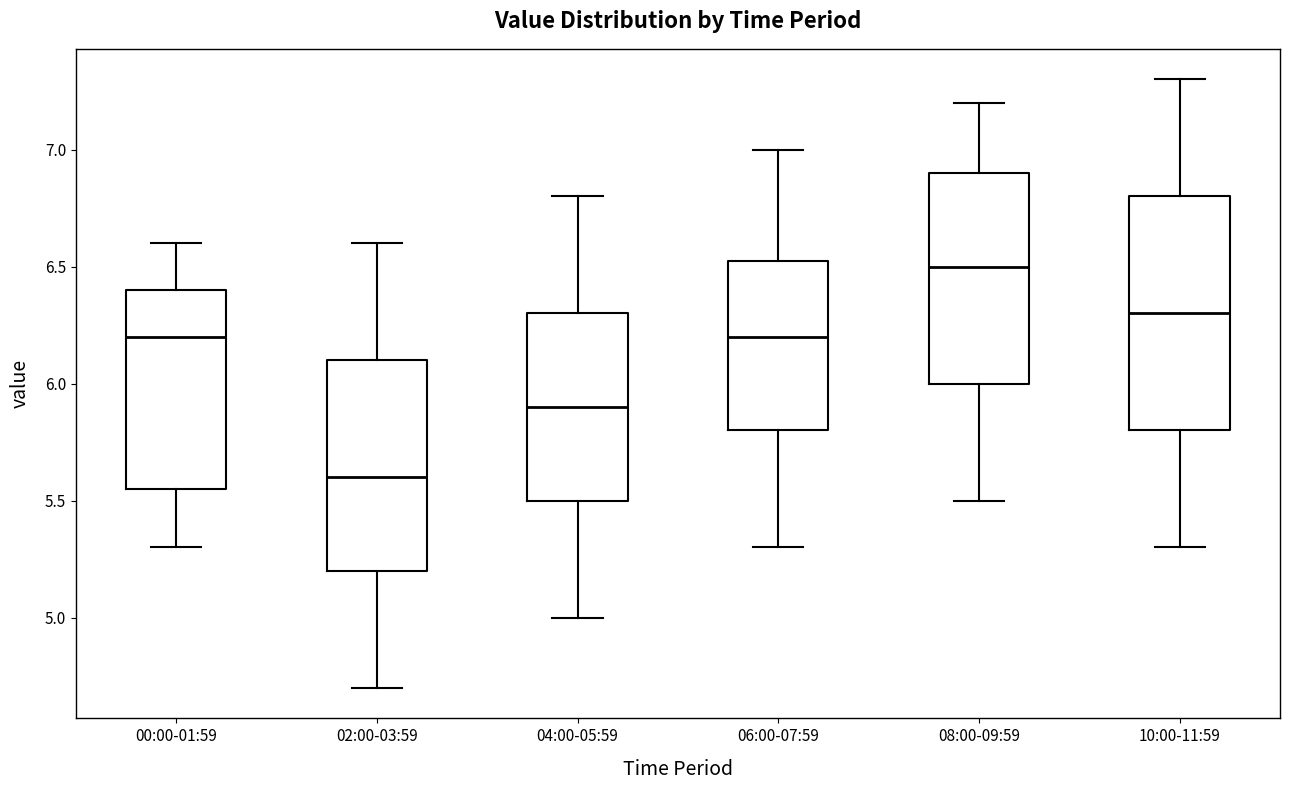

Reading left to right, read every box against the y-axis: the position of its median line, the range the box covers, and the ends of its whiskers. The values are not printed on the chart, so give them approximately, as read against the axis.

00:00-01:59: median 6.20, box 5.55 to 6.40, whiskers 5.30 to 6.60
02:00-03:59: median 5.60, box 5.20 to 6.10, whiskers 4.70 to 6.60
04:00-05:59: median 5.90, box 5.50 to 6.30, whiskers 5.00 to 6.80
06:00-07:59: median 6.20, box 5.80 to 6.55, whiskers 5.30 to 7.00
08:00-09:59: median 6.50, box 6.00 to 6.90, whiskers 5.50 to 7.20
10:00-11:59: median 6.30, box 5.80 to 6.80, whiskers 5.30 to 7.30